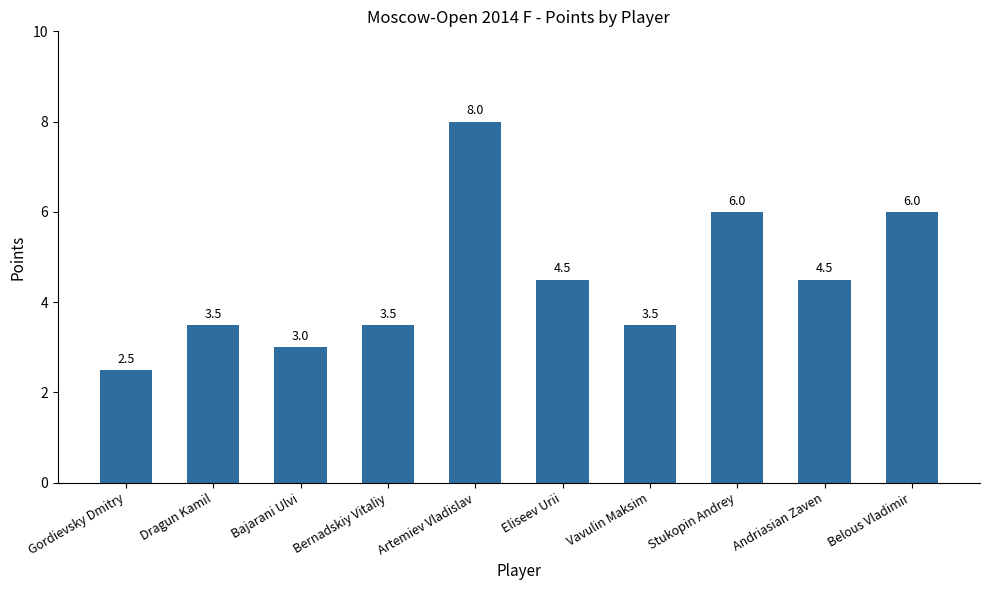

The chart shows a value of 1.3 at Andriasian Zaven. True or false?

False